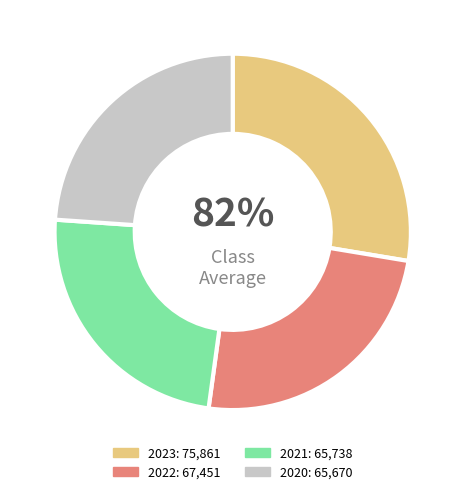

Is the sum of 2022 uitvoering and 2021 1ste aanpassing greater than half?

No